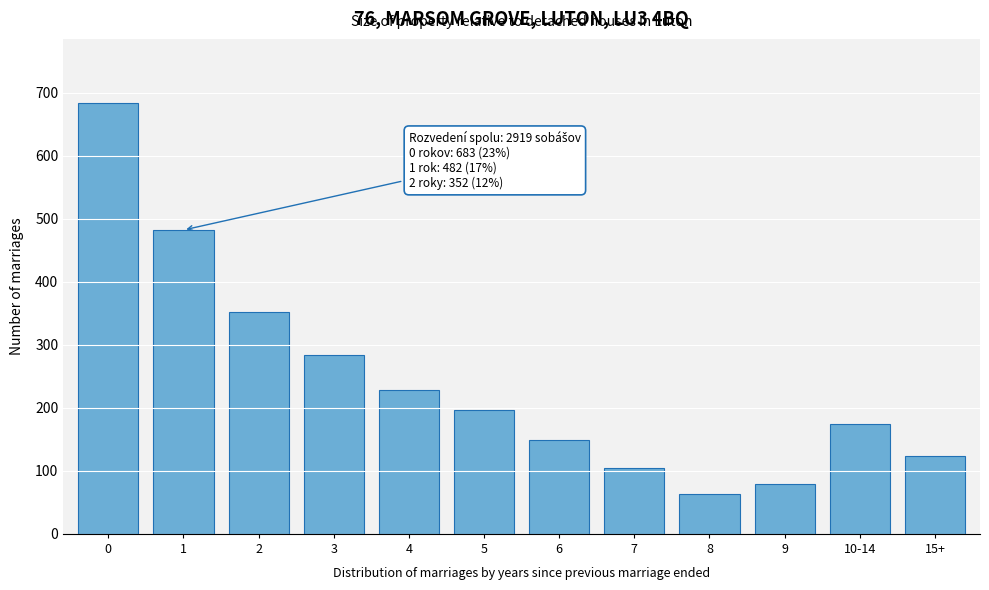

Reading right to left, what are all the values shown in this chart?

15+=124	10-14=174	9=79	8=63	7=104	6=149	5=197	4=229	3=283	2=352	1=482	0=683